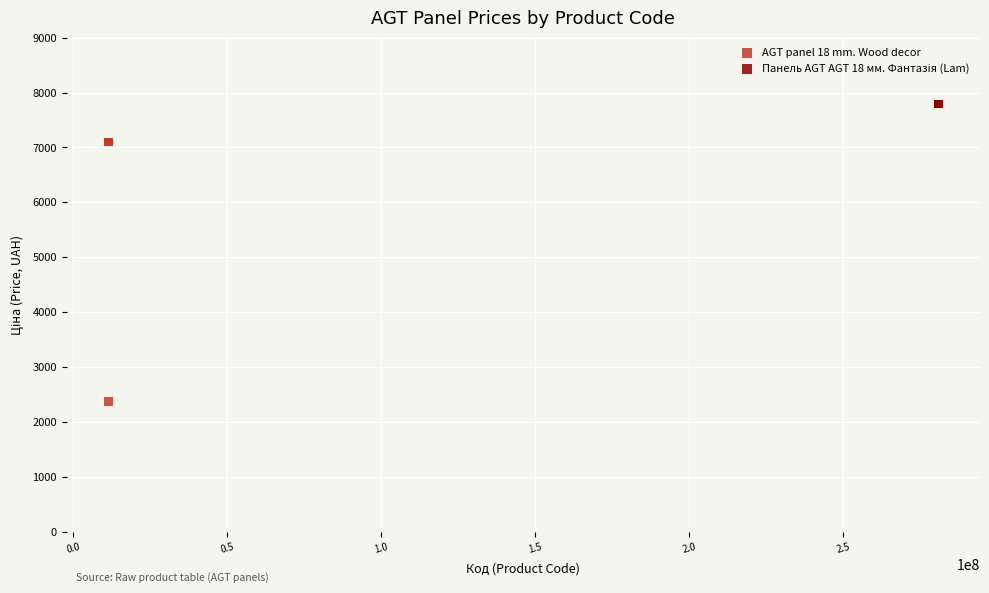

Which series contains the lowest Y value?

AGT panel 18 mm. Wood decor